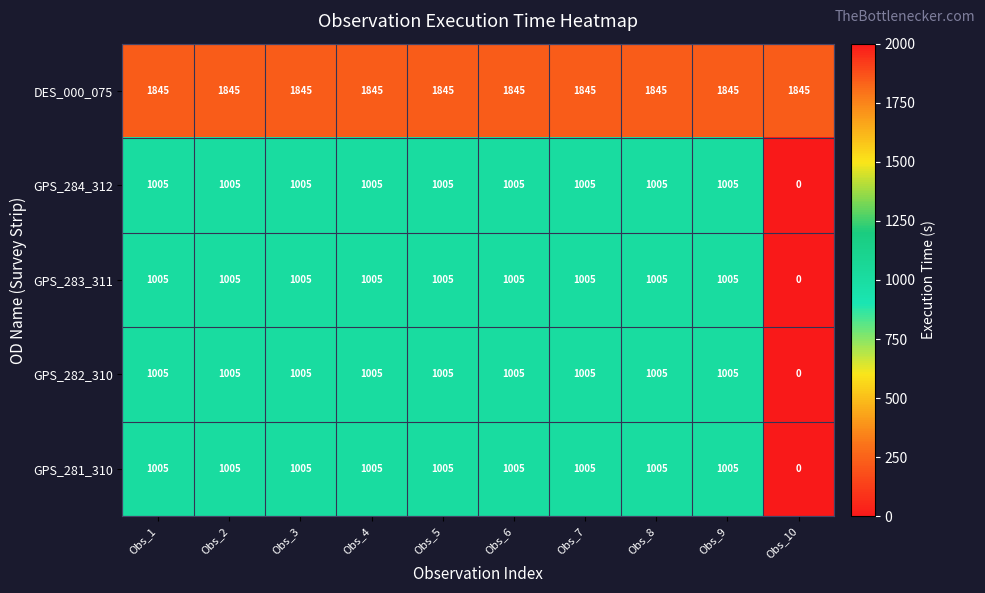

What is the highest value of the GPS_284_312 series?

1005